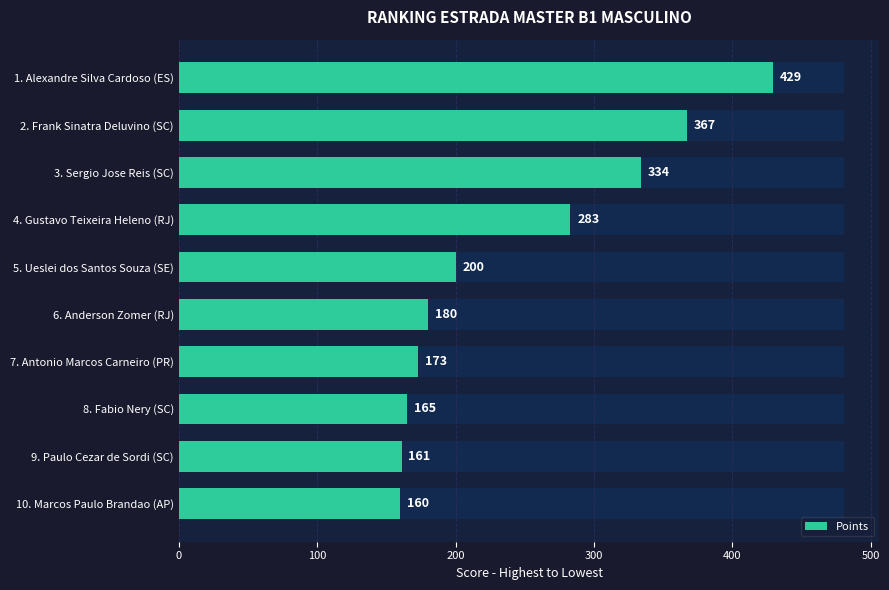

Is it true that the value at 8. Fabio Nery (SC) is 296?

False